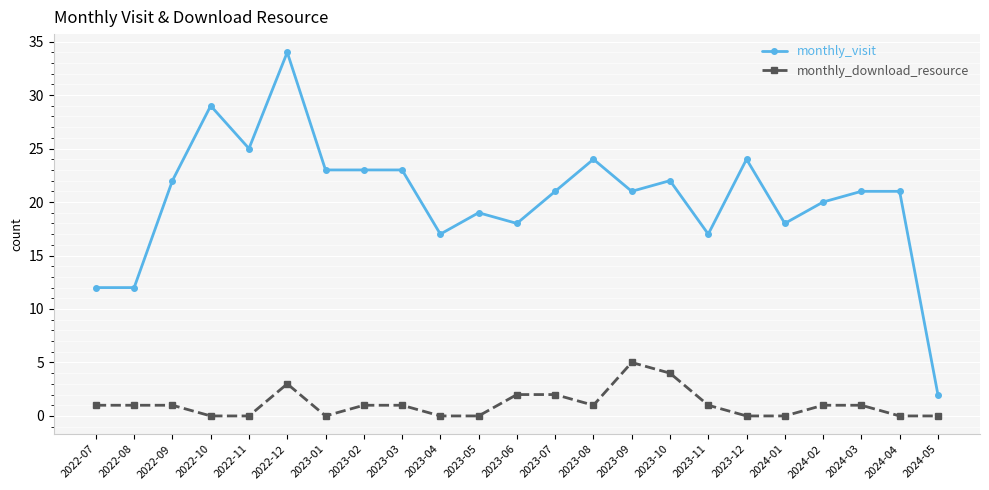

True or false: monthly_visit has more than 1 points higher than both neighbors.

True